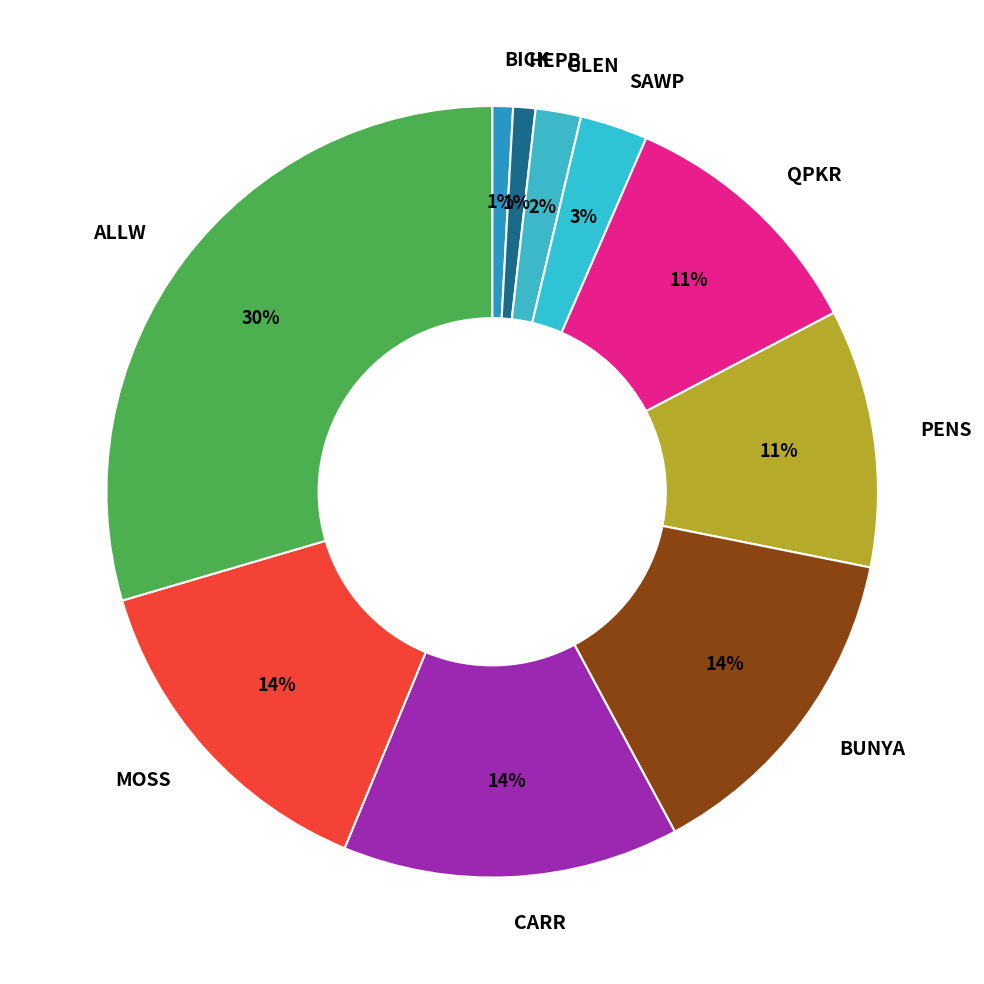

To the nearest percent, what portion does SAWP represent?

3%